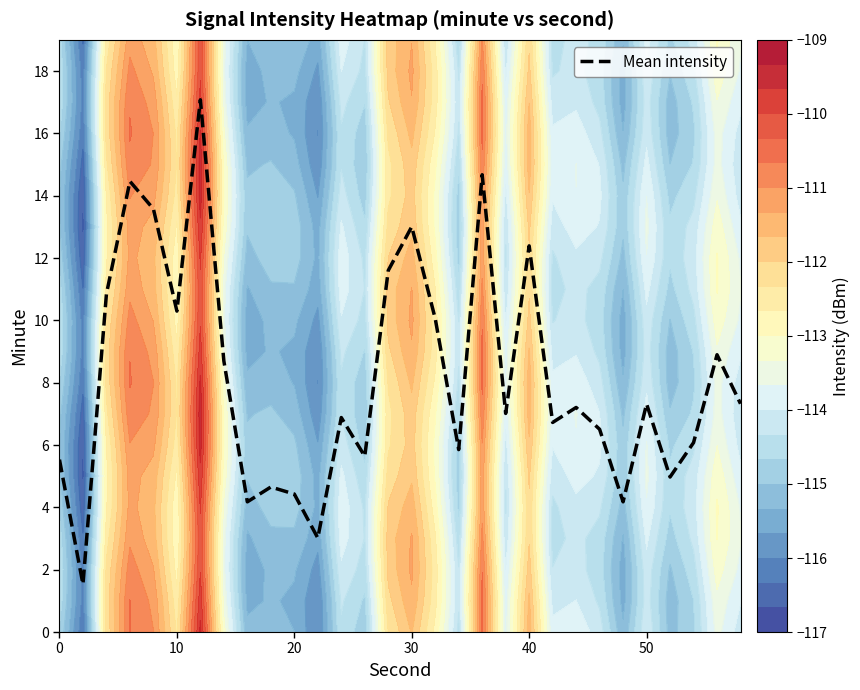

The value of Mean intensity at 40 is 12.4. True or false?

True